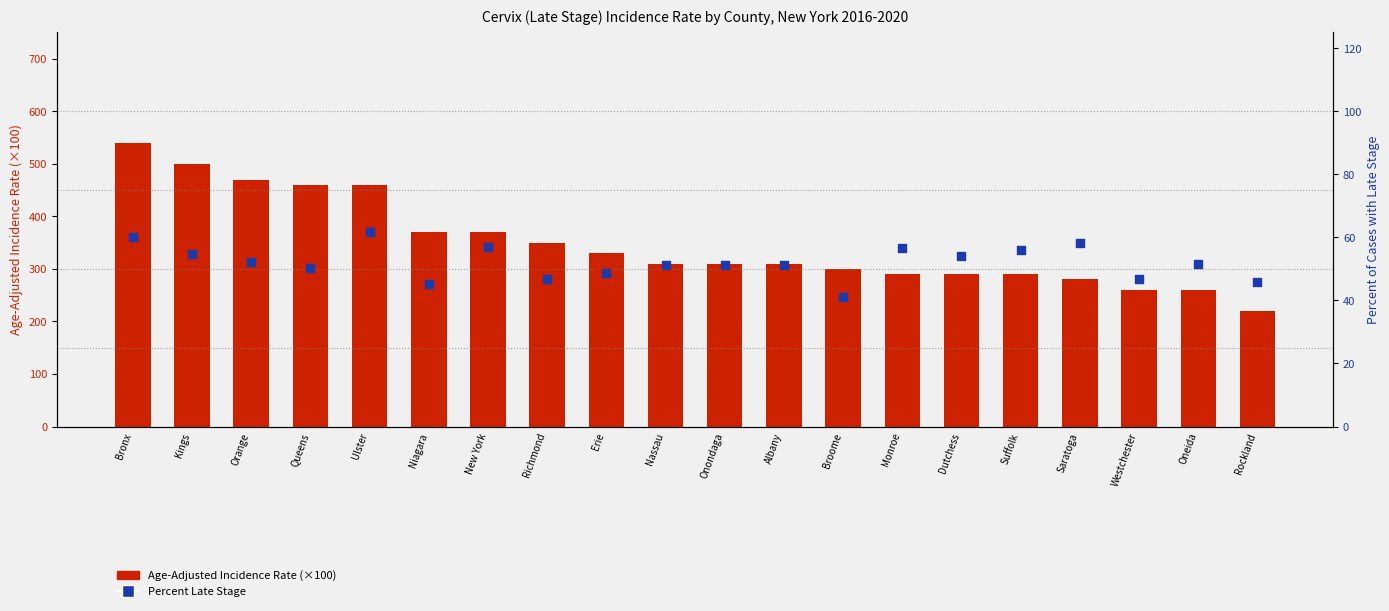

Is the value of Percent Late Stage at Westchester greater than the value of Age-Adjusted Incidence Rate (×100) at Kings?

No